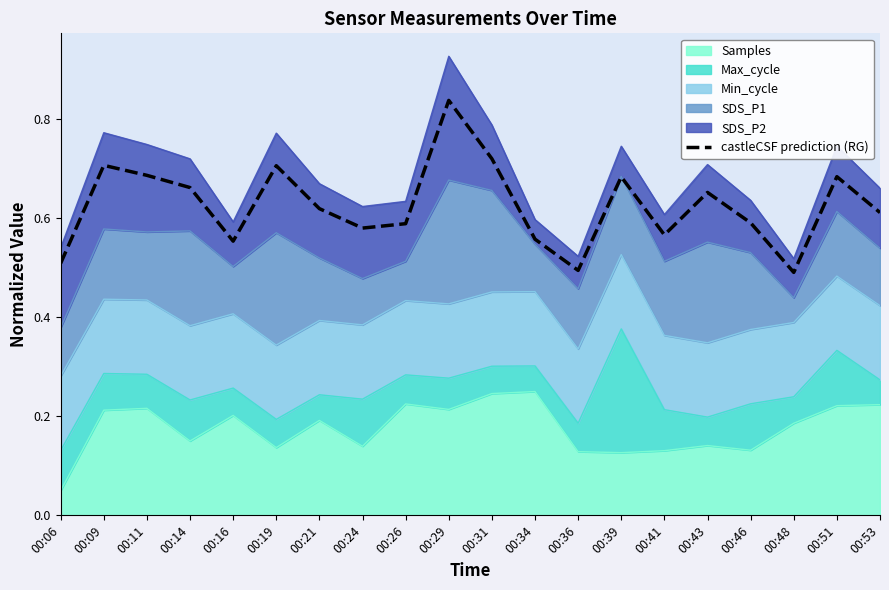

Rank the categories by value from highest to lowest.

00:29, 00:31, 00:09, 00:19, 00:11, 00:51, 00:39, 00:14, 00:43, 00:21, 00:53, 00:46, 00:26, 00:24, 00:41, 00:34, 00:16, 00:06, 00:36, 00:48